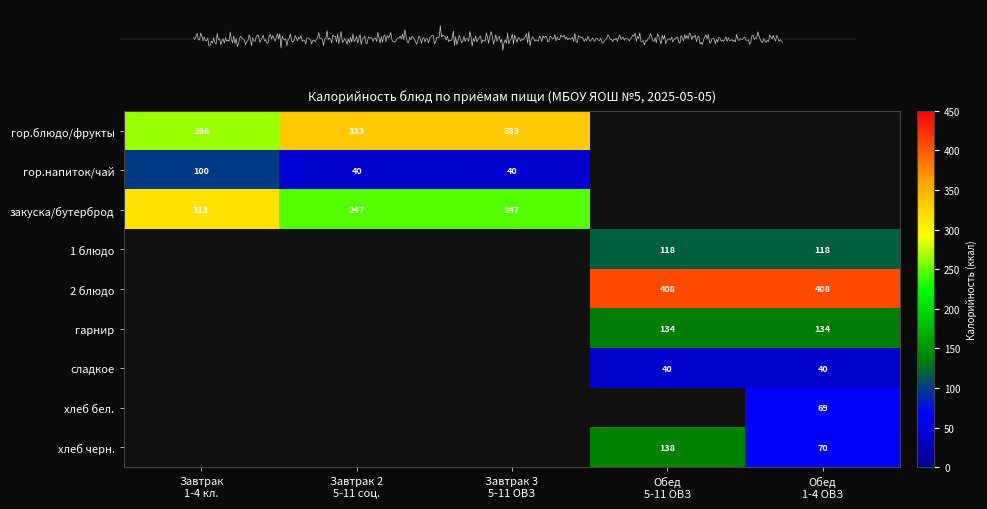

The хлеб черн. series shows 137.9 at Обед 5-11 ОВЗ. True or false?

True